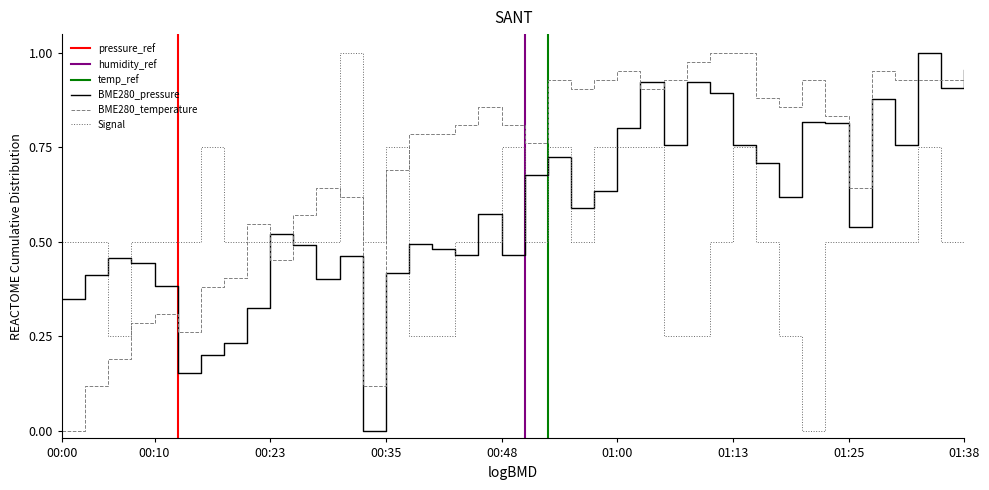

Where is the first local maximum for Signal?

00:15